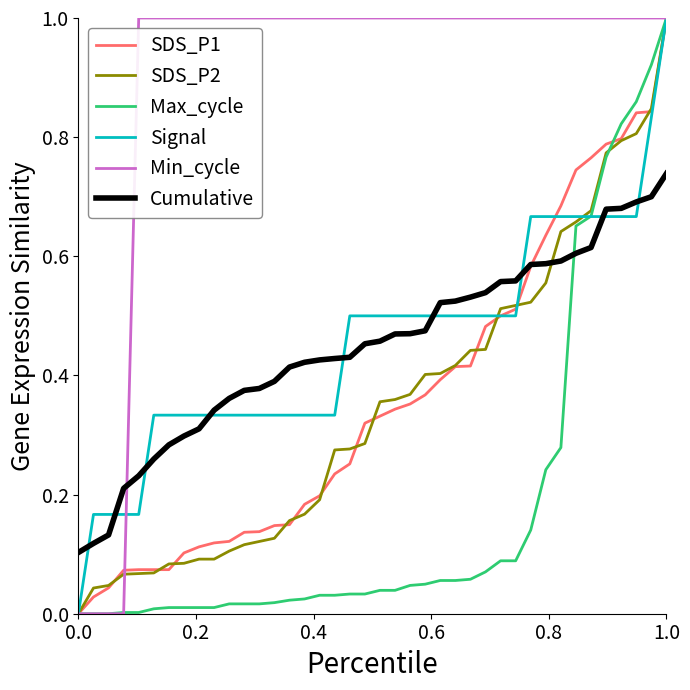

Which series has the largest total across all categories?

Min_cycle